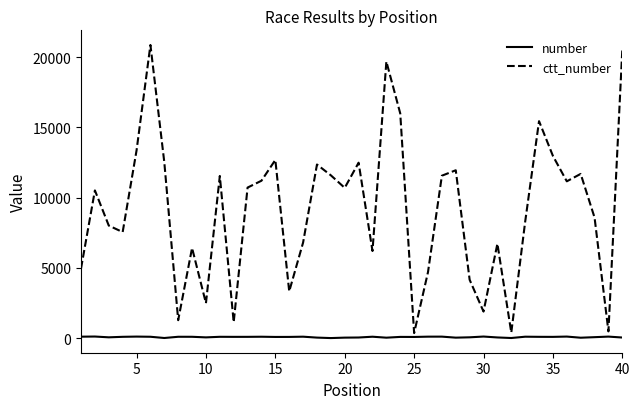

Which series has the largest range (max minus min)?

ctt_number